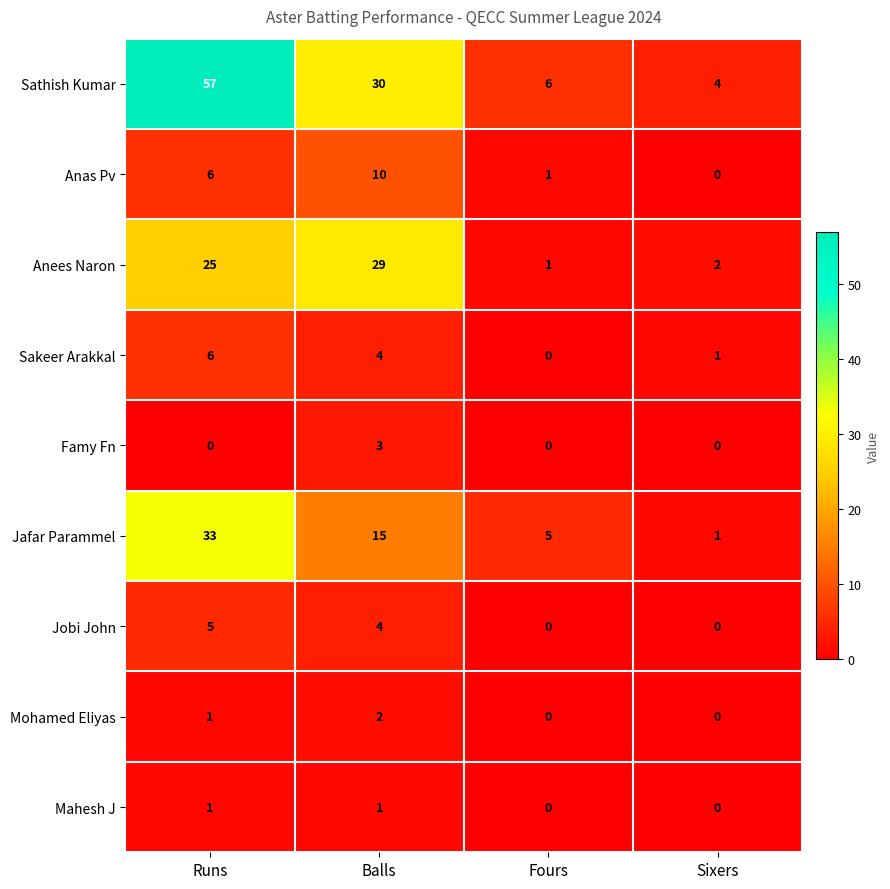

At how many categories does at least one series exceed 21?

2